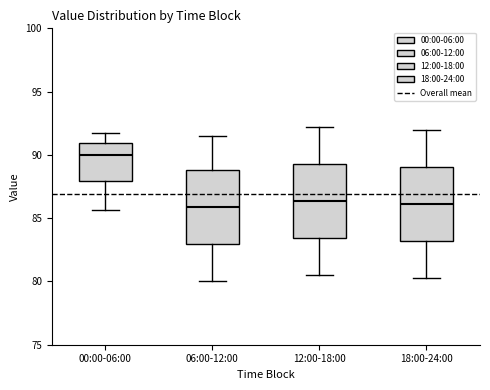

Reading left to right, read every box against the y-axis: the position of its median line, the range the box covers, and the ends of its whiskers. The values are not printed on the chart, so give them approximately, as read against the axis.

00:00-06:00: median 90.0, box 88.0 to 91.0, whiskers 85.5 to 91.5
06:00-12:00: median 86.0, box 83.0 to 89.0, whiskers 80.0 to 91.5
12:00-18:00: median 86.5, box 83.5 to 89.5, whiskers 80.5 to 92.0
18:00-24:00: median 86.0, box 83.0 to 89.0, whiskers 80.5 to 92.0